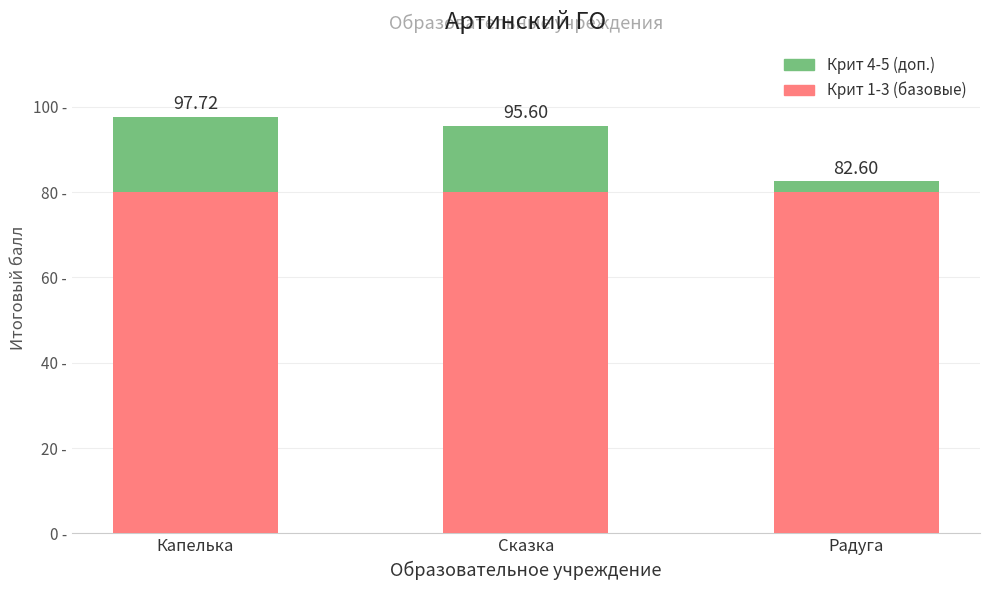

What is the value of the Крит 4-5 (доп.) bar at the 2nd from the left?

15.6